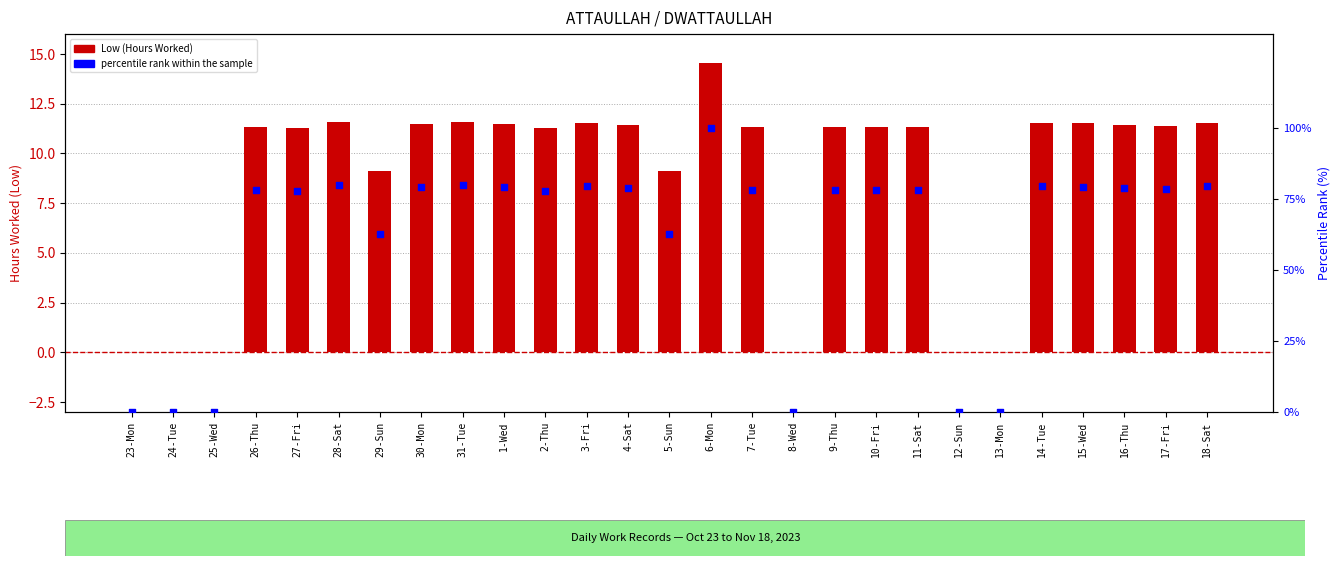

Which series contains the lowest Y value?

Low (Hours Worked)